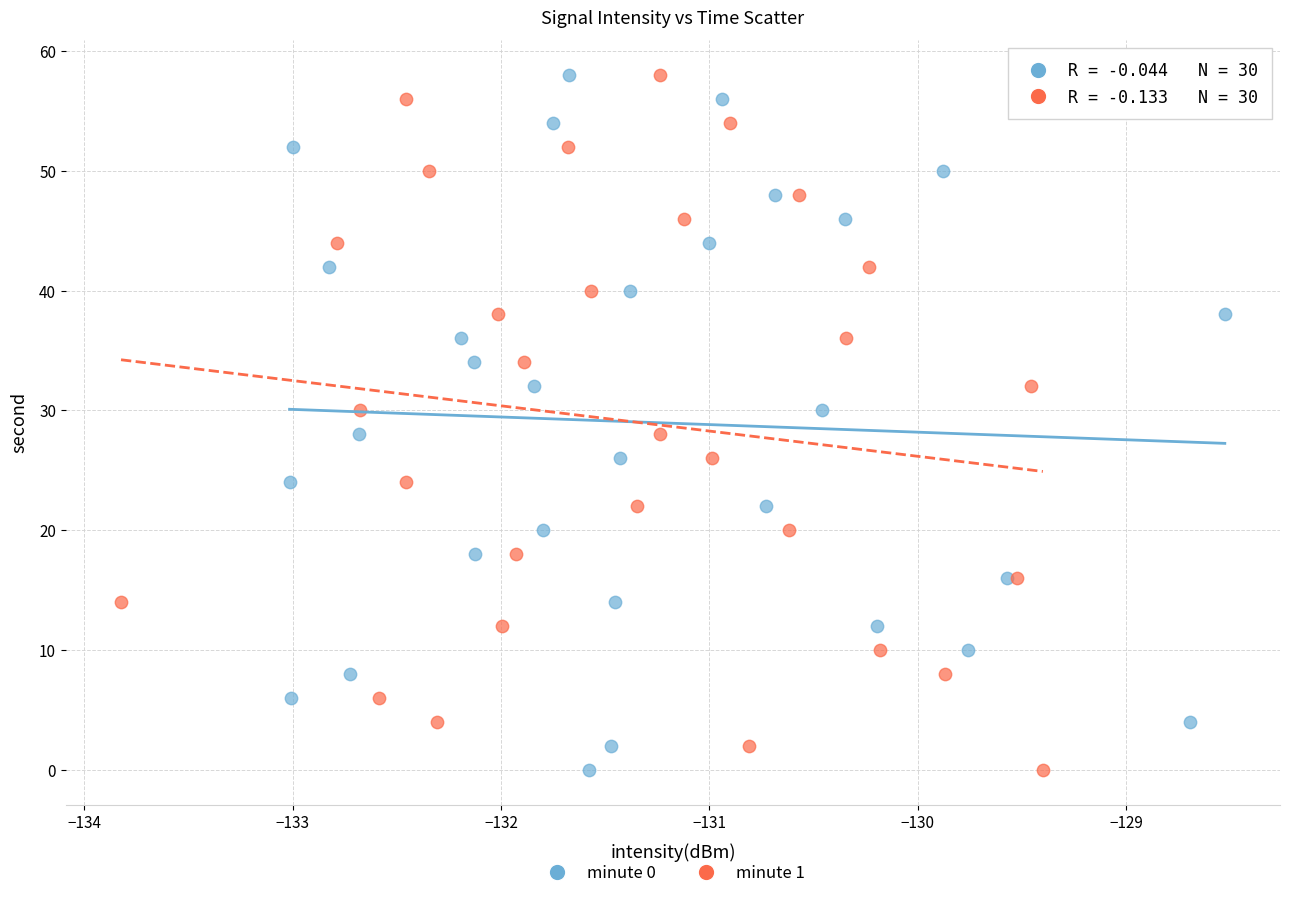

What are all the series names shown in the legend?

minute 0, minute 1